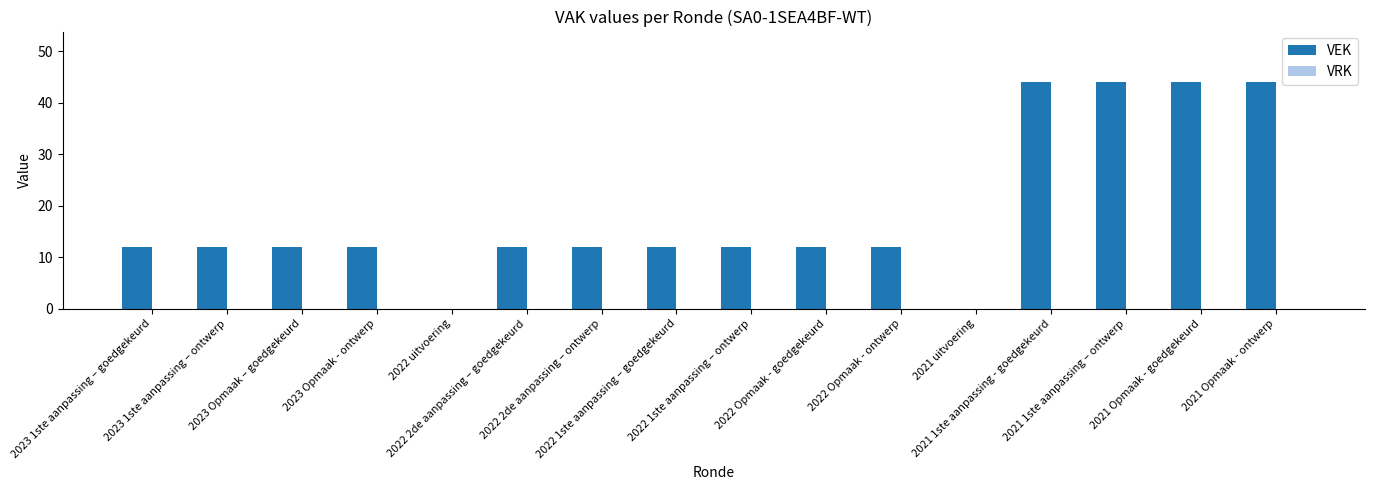

What is the greatest value displayed?

44